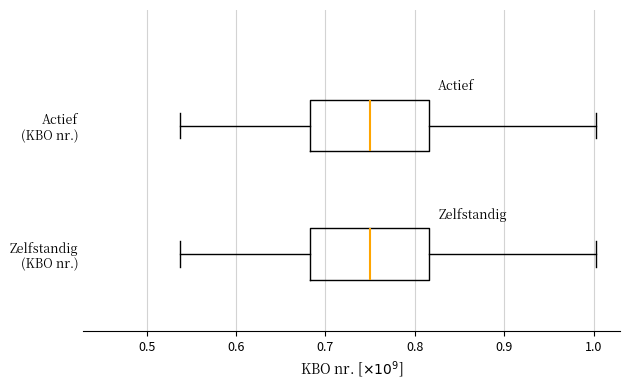

Reading bottom to top, read every box against the x-axis: the position of its median line, the range the box covers, and the ends of its whiskers. The values are not printed on the chart, so give them approximately, as read against the axis.

Zelfstandig (KBO nr.): median 0.75, box 0.68 to 0.82, whiskers 0.54 to 1.00
Actief (KBO nr.): median 0.75, box 0.68 to 0.82, whiskers 0.54 to 1.00